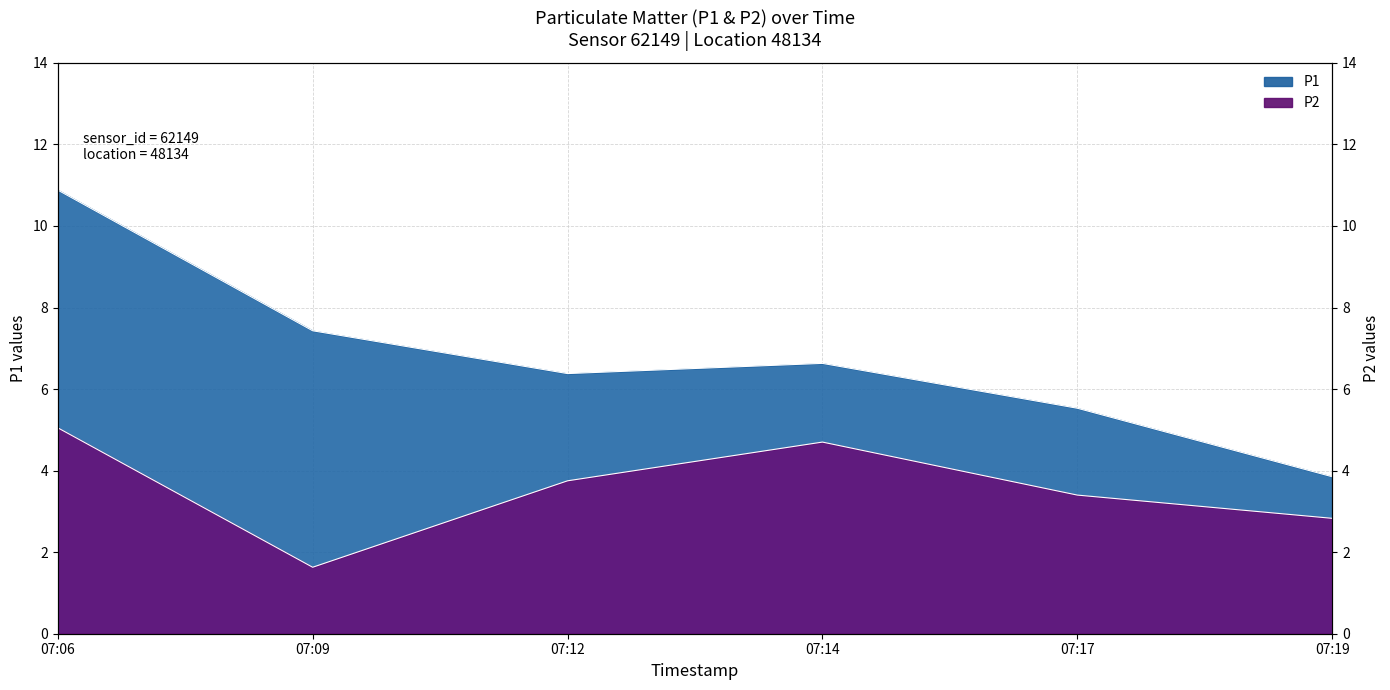

List the series in order of their overall mean, highest first.

P1, P2